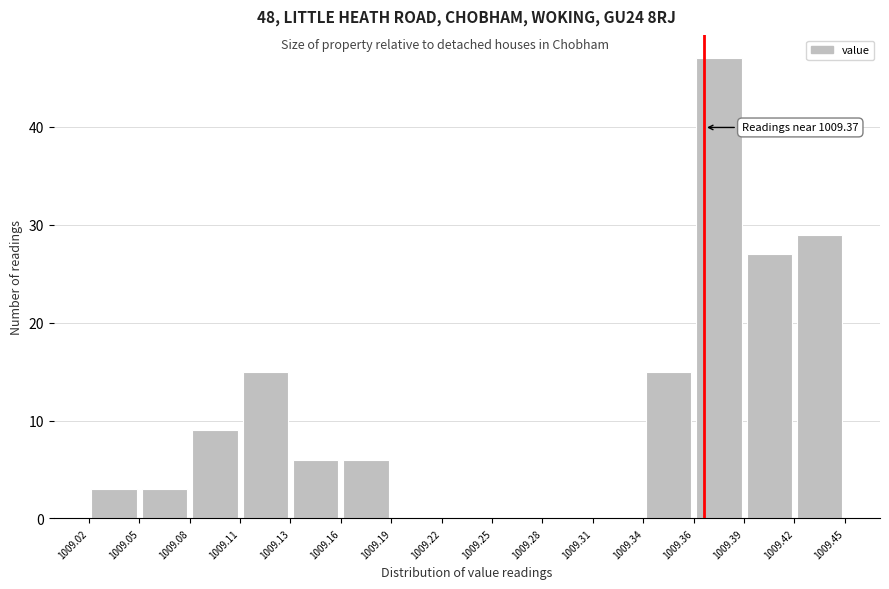

Over which range of the x-axis is the bar tallest?

1009.36 to 1009.39